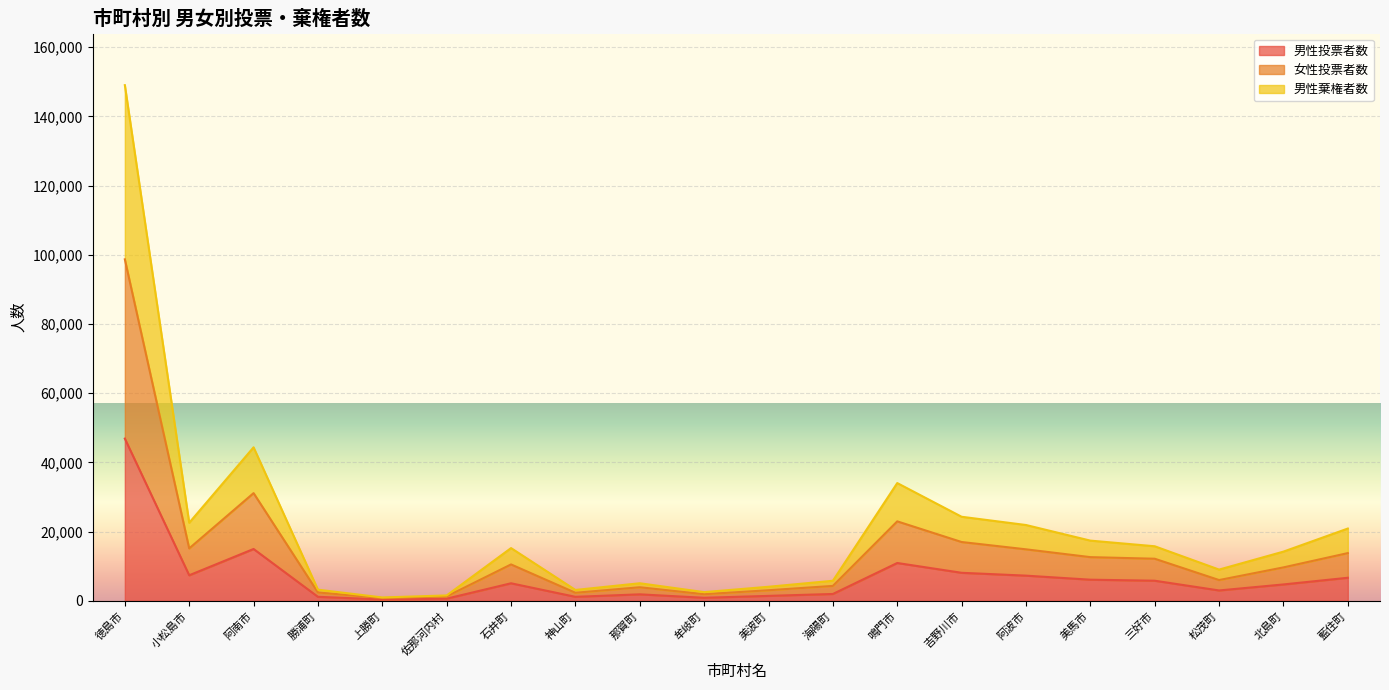

What is the label of the 4th point from the left?

勝浦町